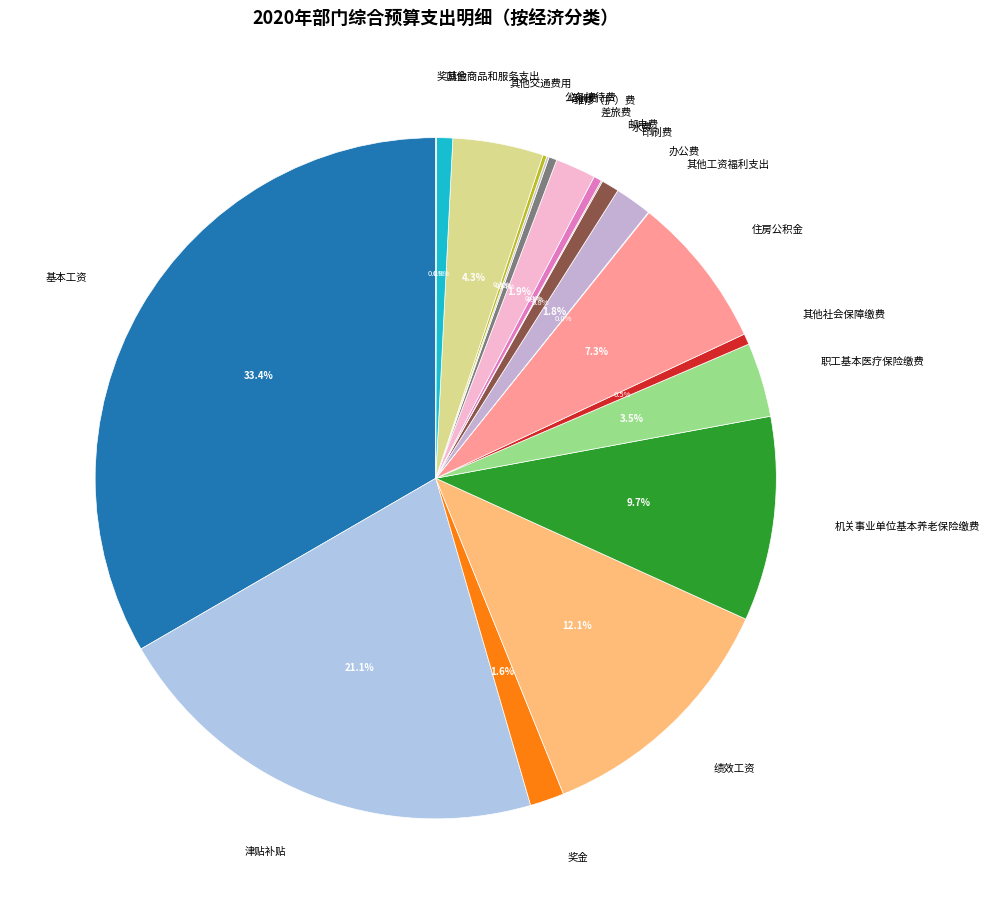

Which slice is the largest?

基本工资